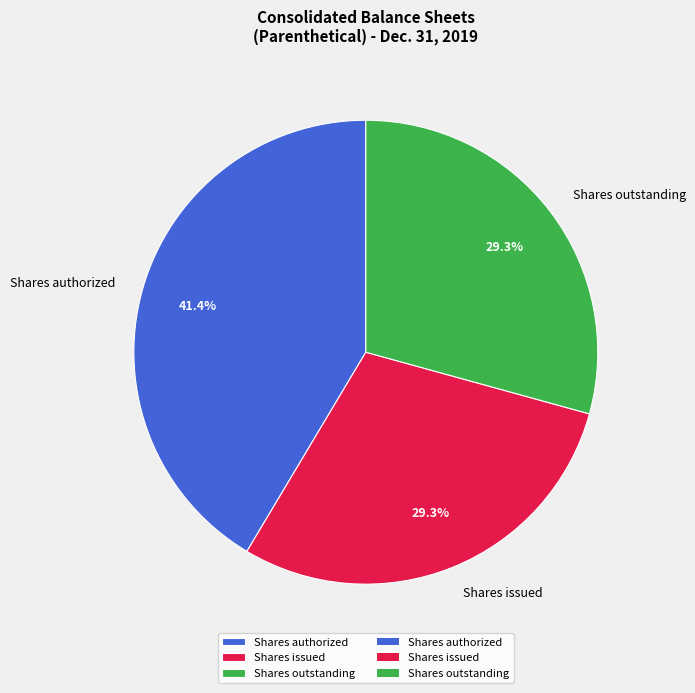

To the nearest percent, what portion does Shares authorized represent?

41%